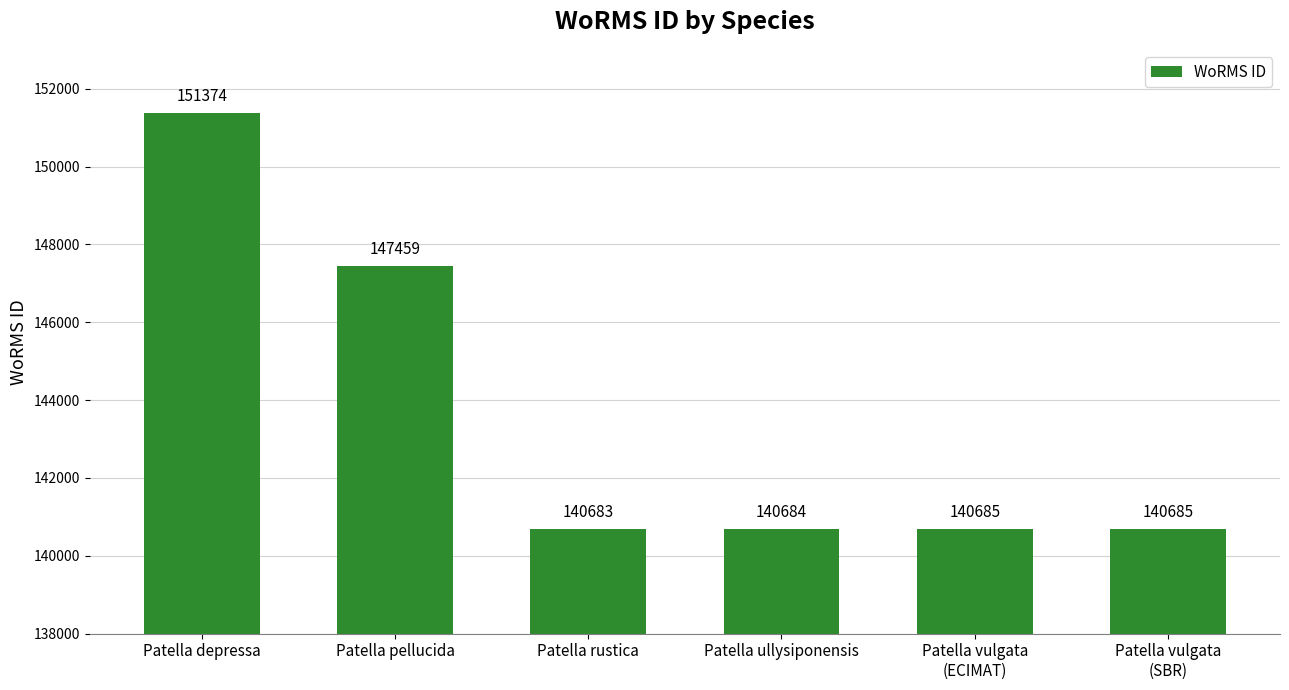

What is the sum of all values?

861570